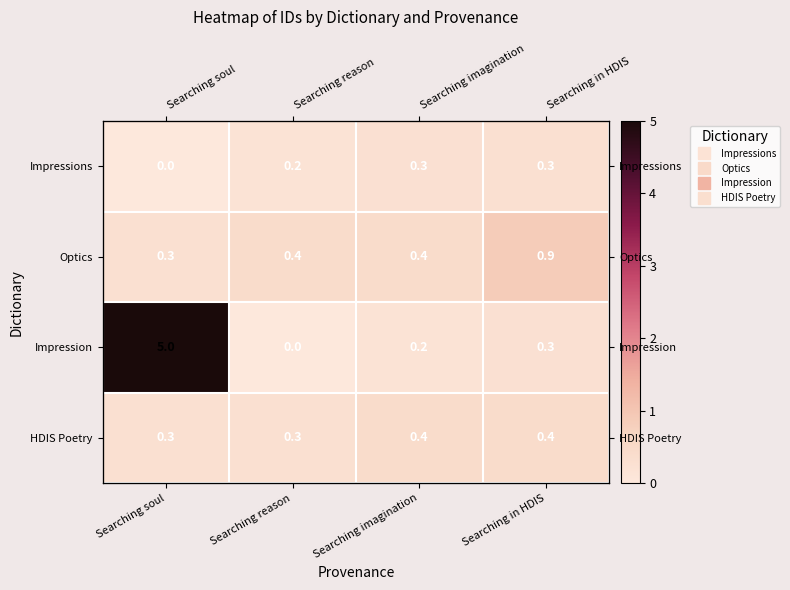

What is the difference between the HDIS Poetry values at Searching in HDIS and Searching reason?

0.1